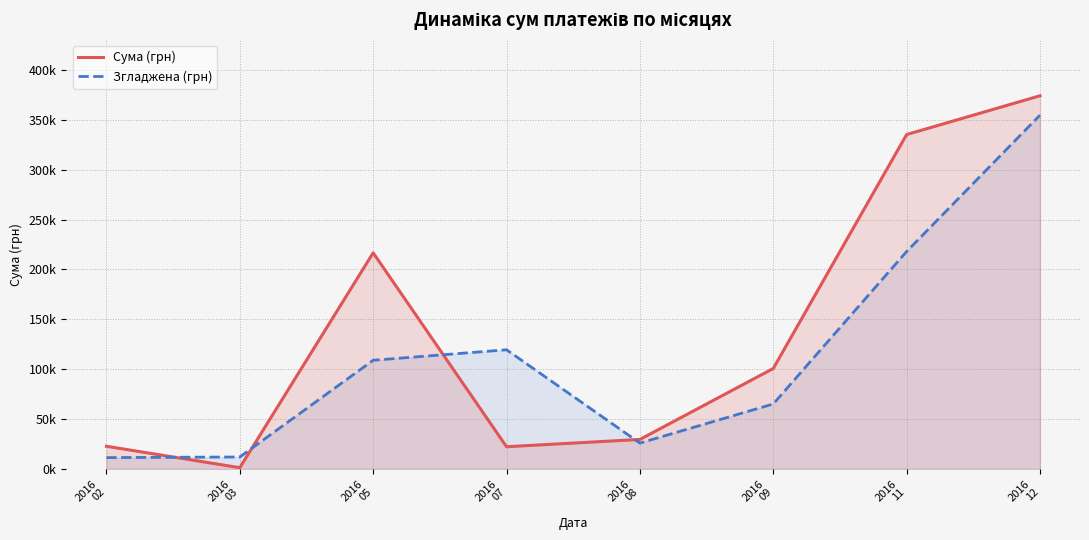

What is the difference between the maximum and minimum values in the Згладжена (грн) series?

343263.7